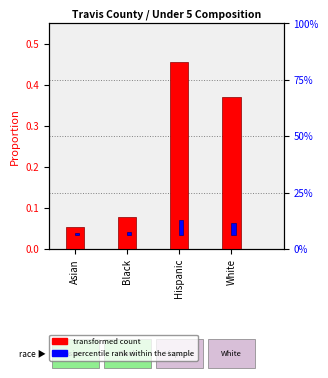

What is the difference between the second highest and minimum values in the transformed count series?

0.3